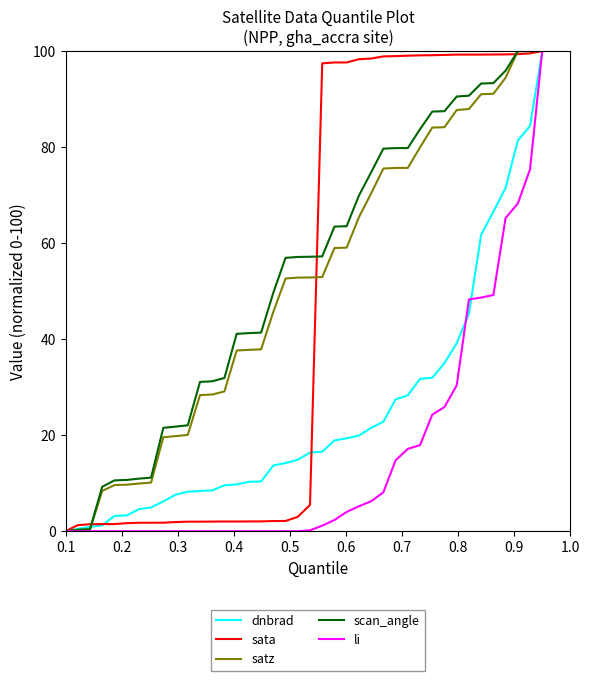

What is the maximum value for sata?

100.0